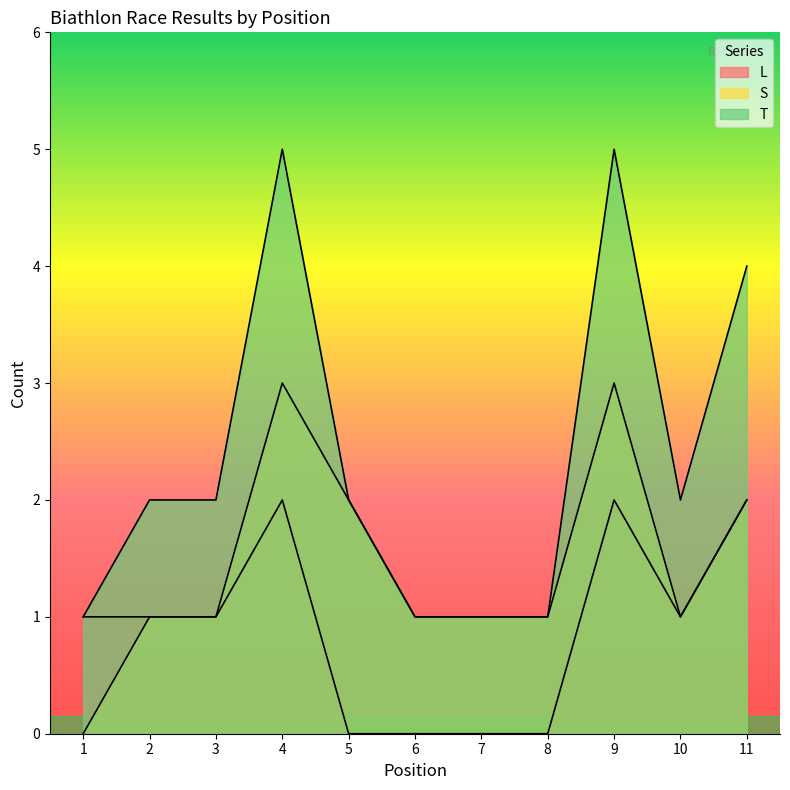

What is the value of the L point at the 2nd from the left?

1